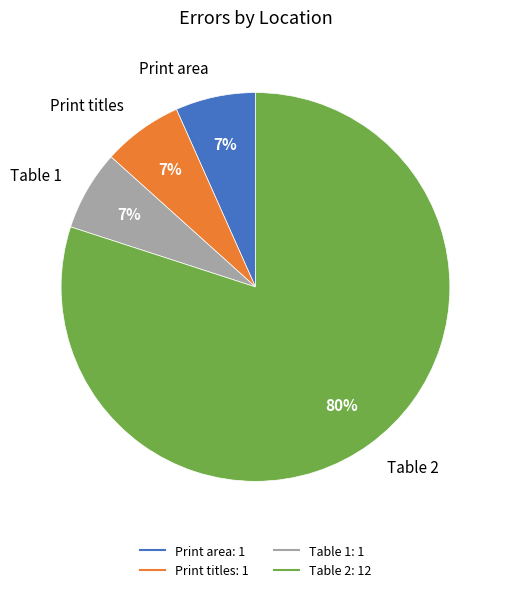

Does any single category account for the majority?

Yes